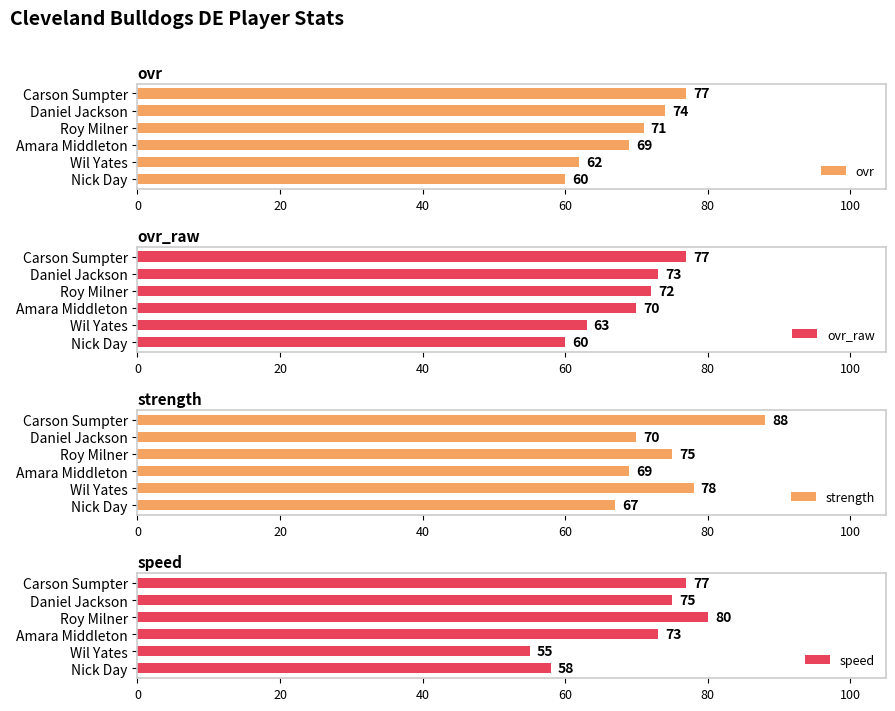

How many ovr values are between 62 and 74?

4